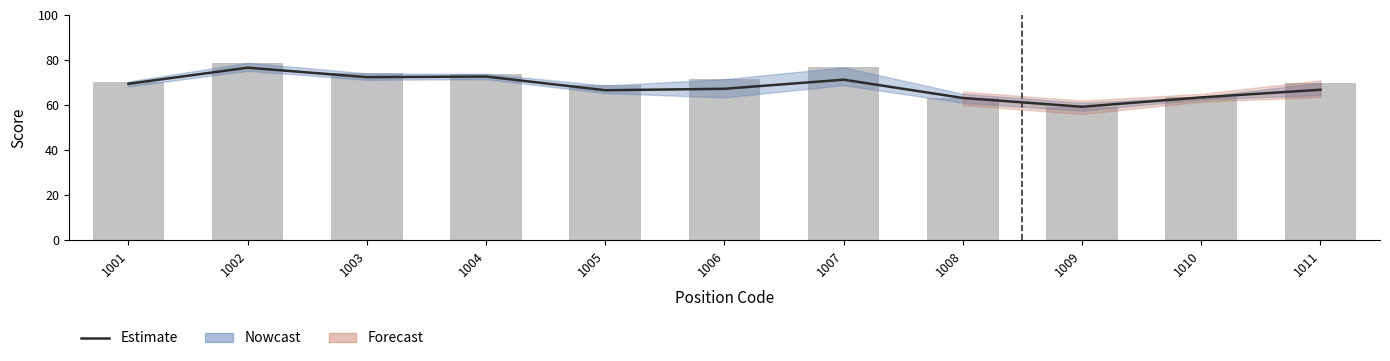

What is the difference between the Estimate values at 1011 and 1005?

0.2